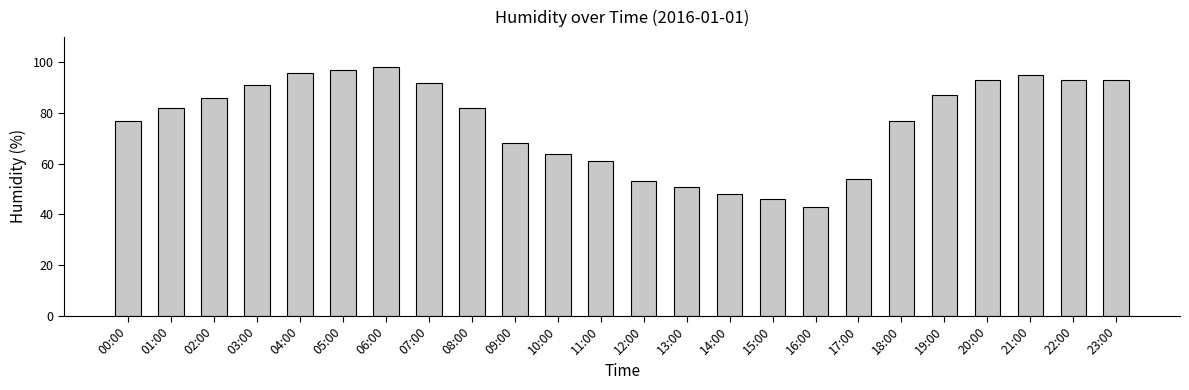

The value at 09:00 is 68. True or false?

True